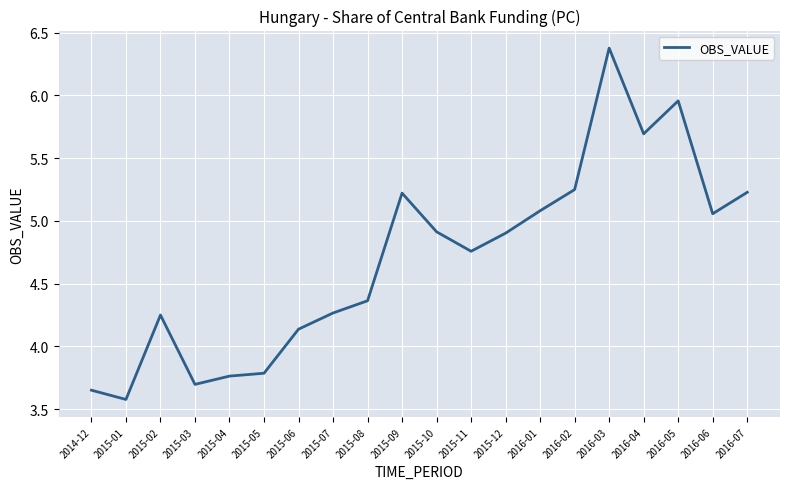

Approximately how many times larger is the value at 2016-04 compared to 2015-07?

1.3